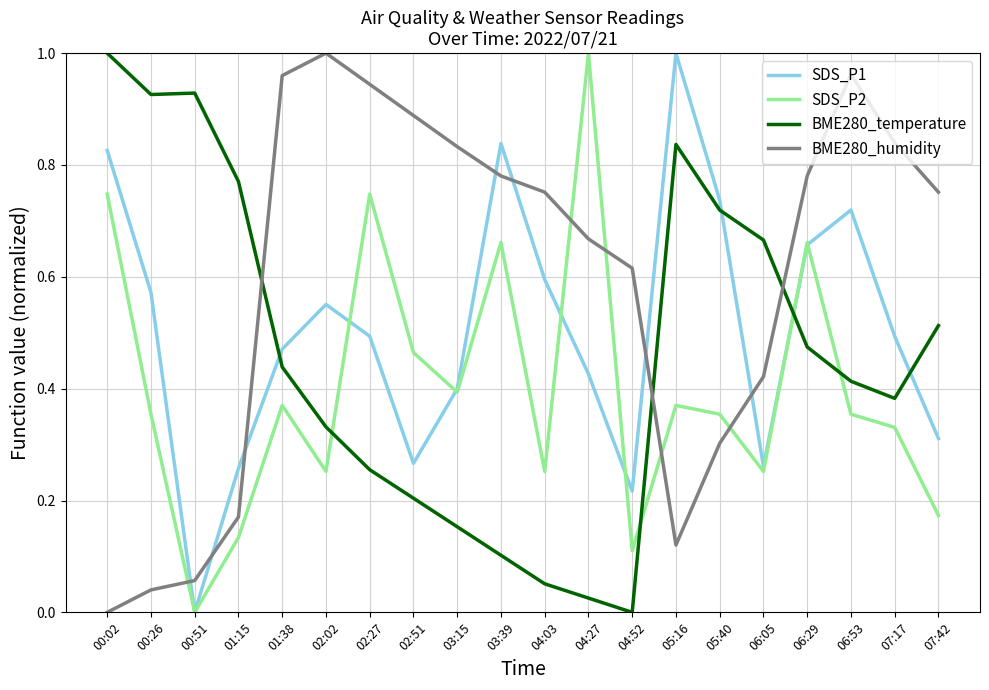

At which category does SDS_P1 reach its first local peak?

02:02